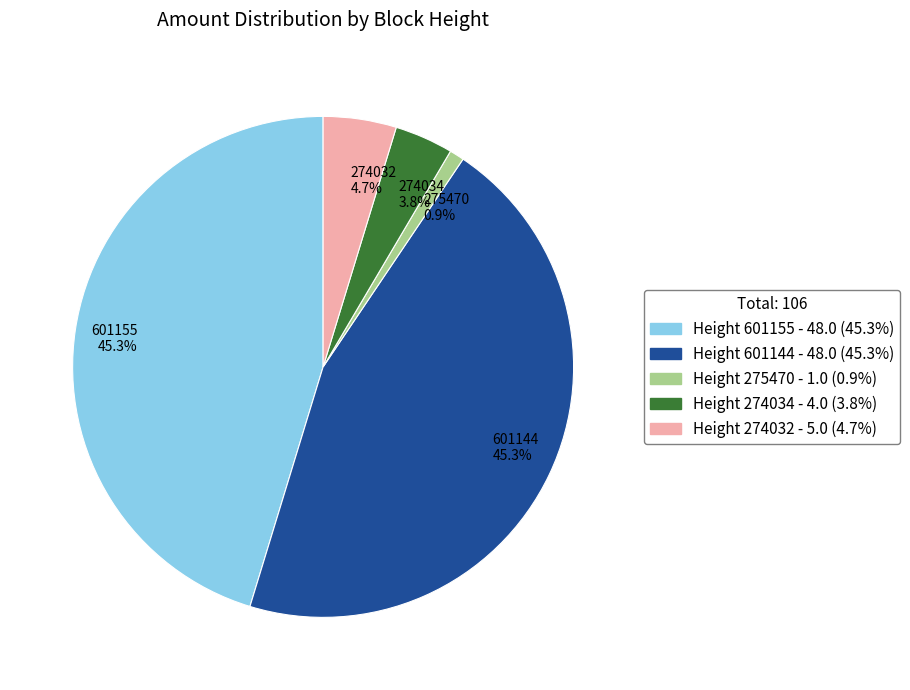

Which has a higher value, 601144 45.3% or 274034 3.8%?

601144 45.3%